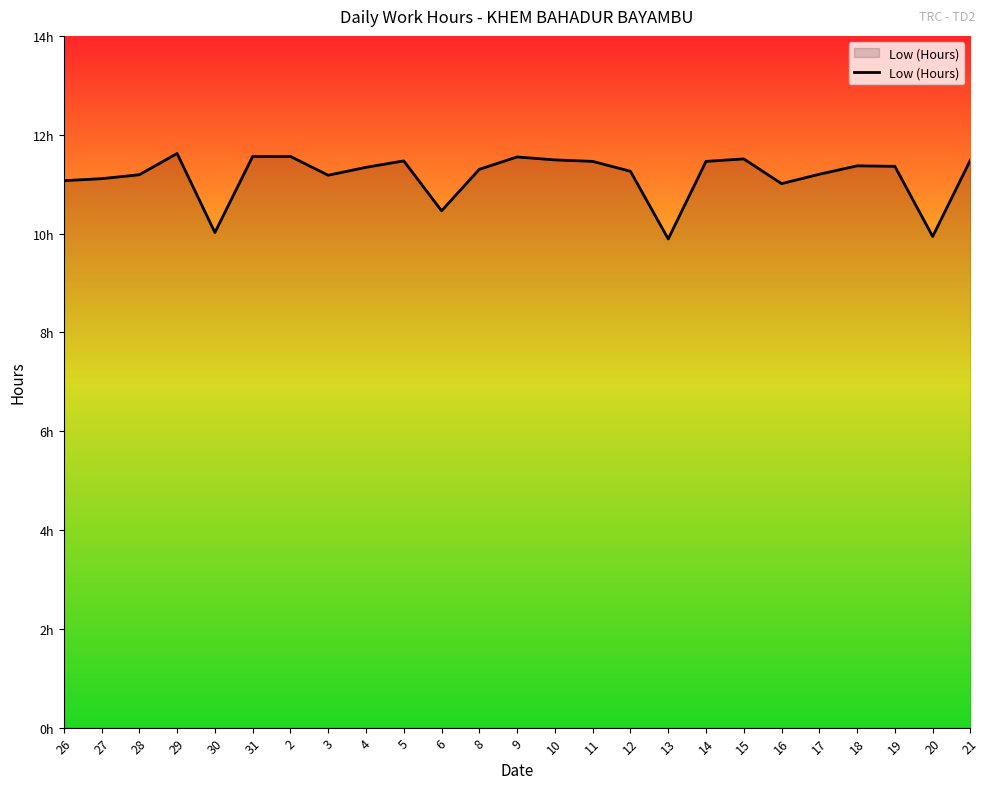

Does the chart have visible grid lines?

No